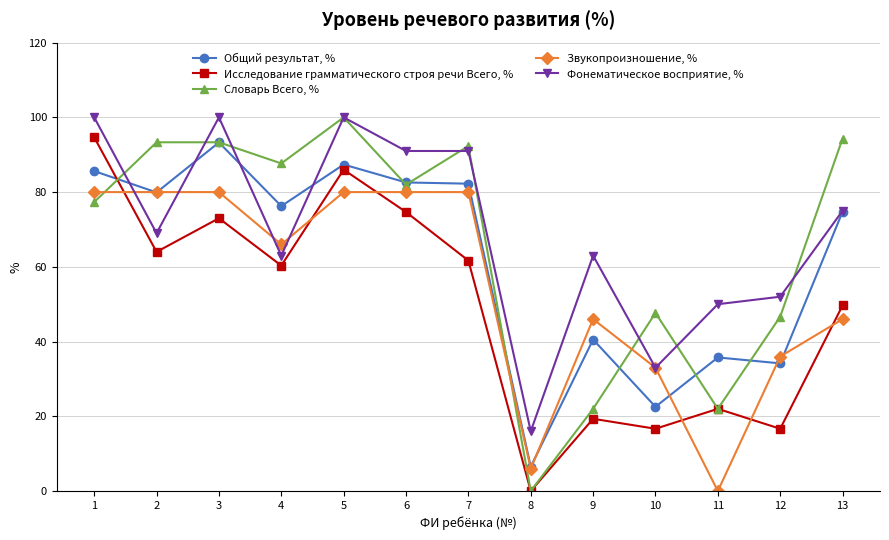

At 13, list the series in order from largest to smallest.

Словарь Всего, %, Фонематическое восприятие, %, Общий результат, %, Исследование грамматического строя речи Всего, %, Звукопроизношение, %